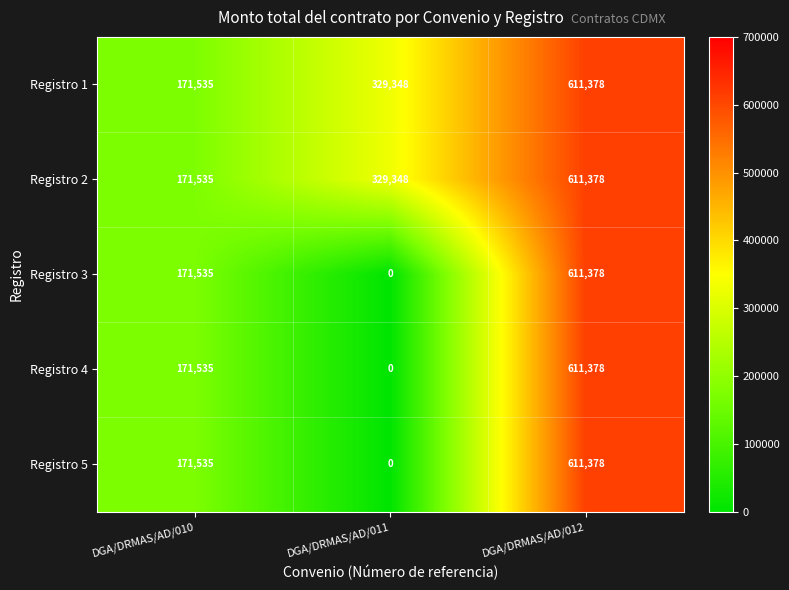

The value of Registro 2 at DGA/DRMAS/AD/011 is 98453. True or false?

False